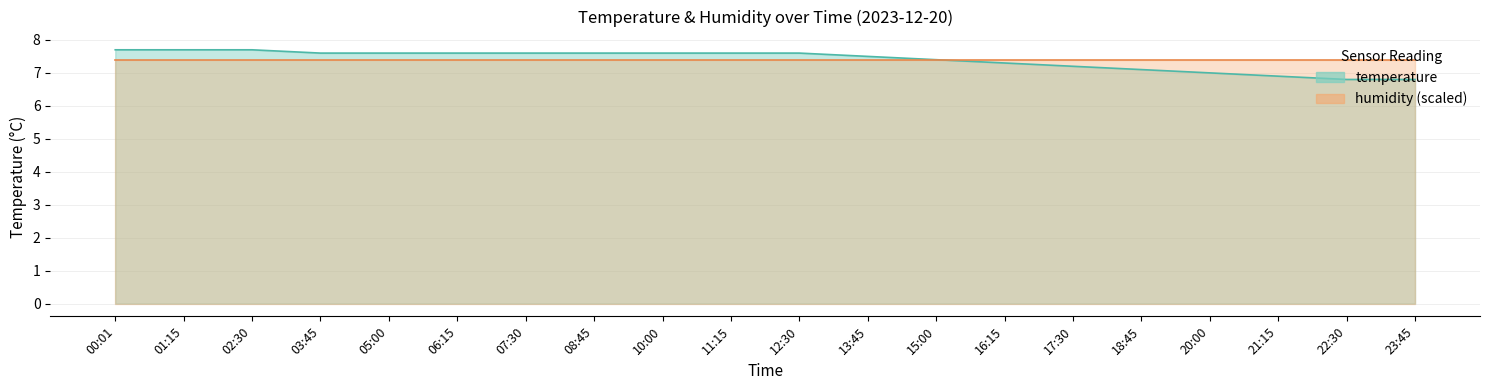

True or false: the data shows 5.2 at 02:30.

False